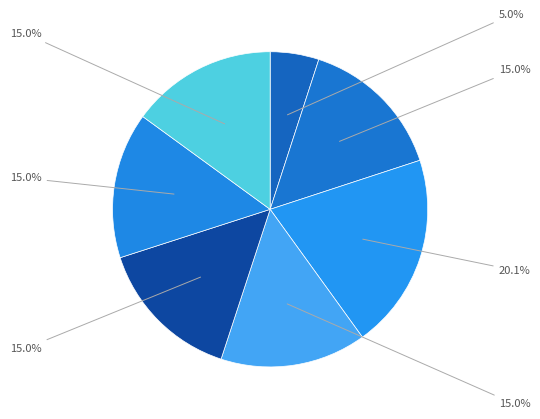

Is there any slice that represents more than half of the pie?

No